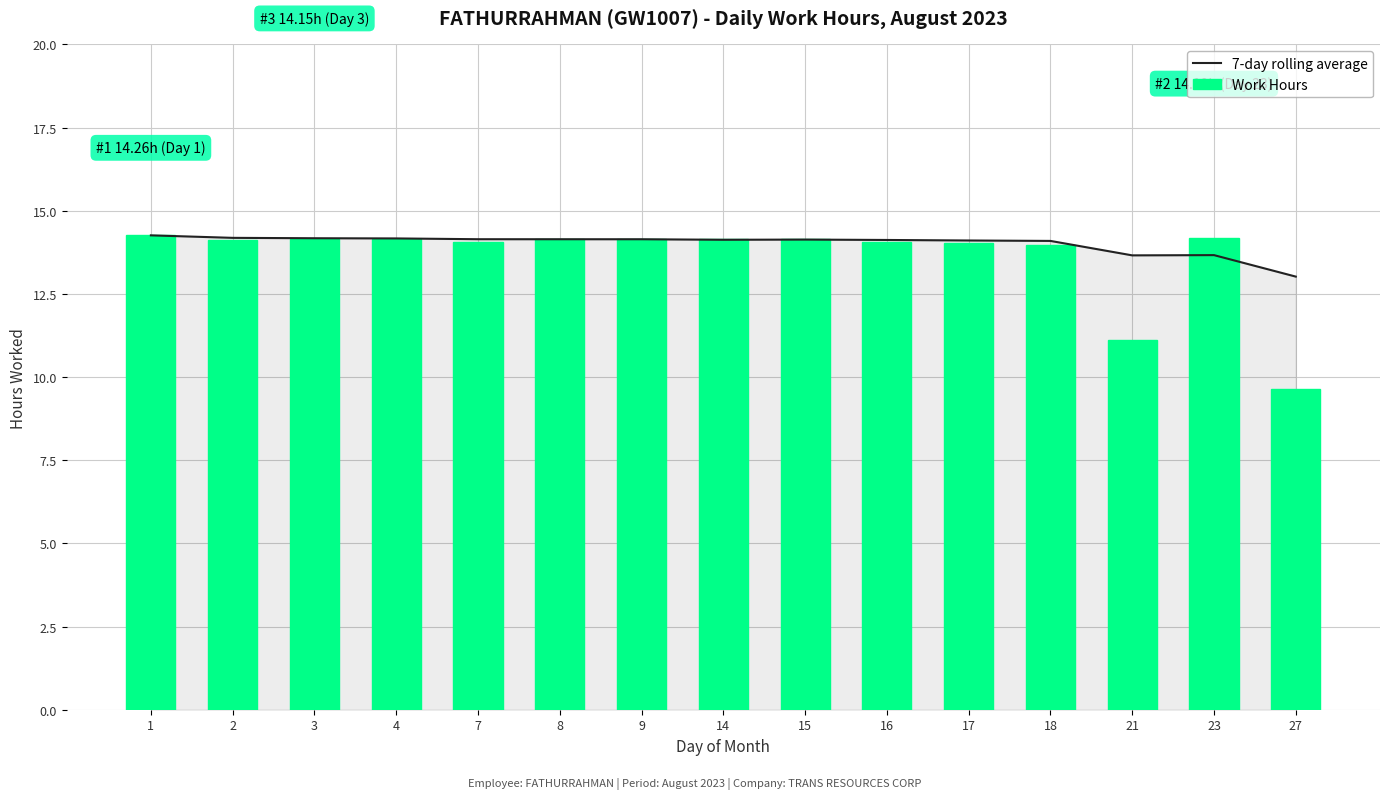

Which series changed the most between 16 and 23?

7-day rolling average